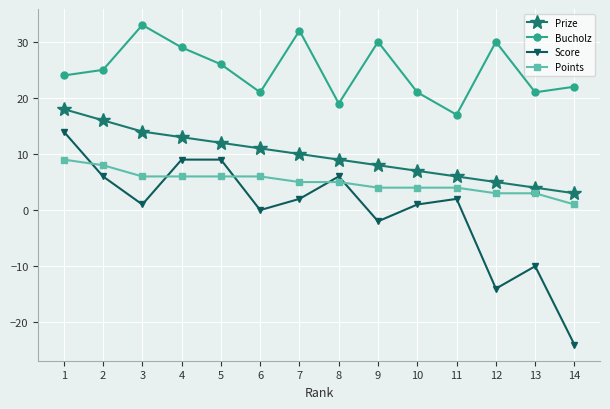

What are all the series names shown in the legend?

Prize, Bucholz, Score, Points